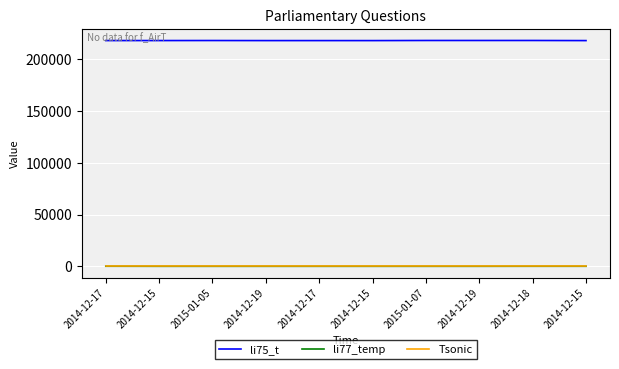

What is the average value of the Tsonic series?

1